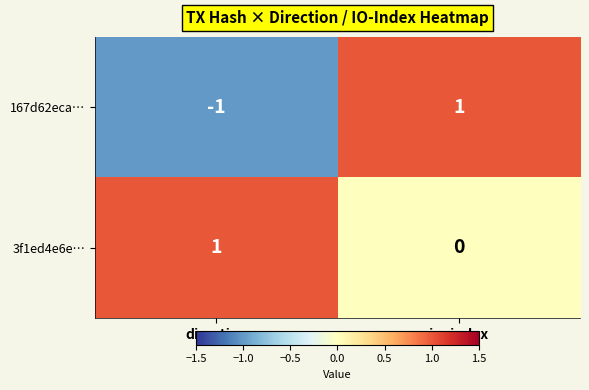

At how many categories does at least one series exceed 0?

2